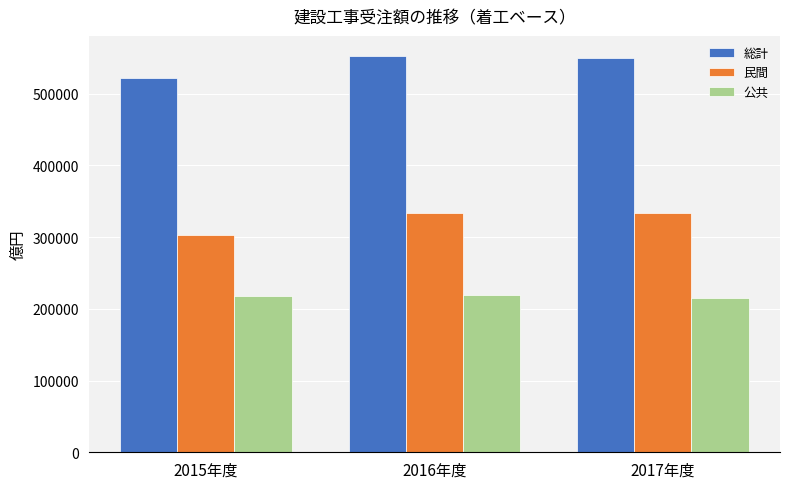

The value of 民間 at 2016年度 is 333222.3. True or false?

True